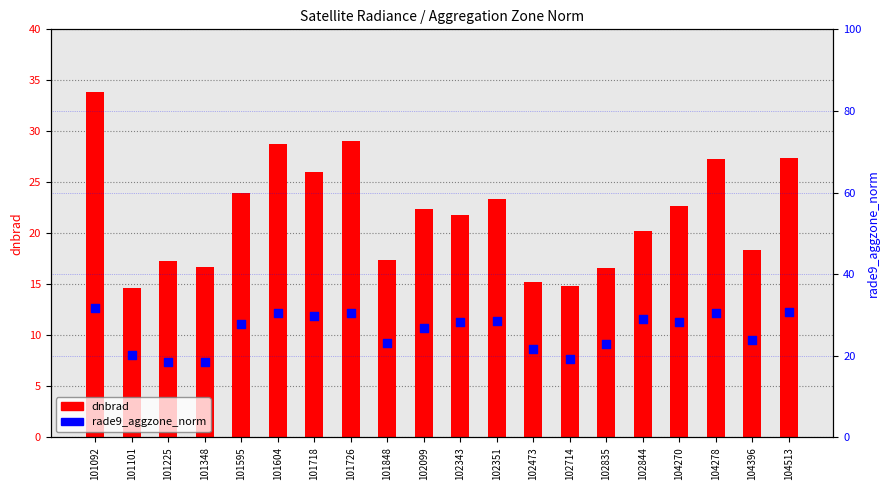

At how many categories does at least one series exceed 16?

20